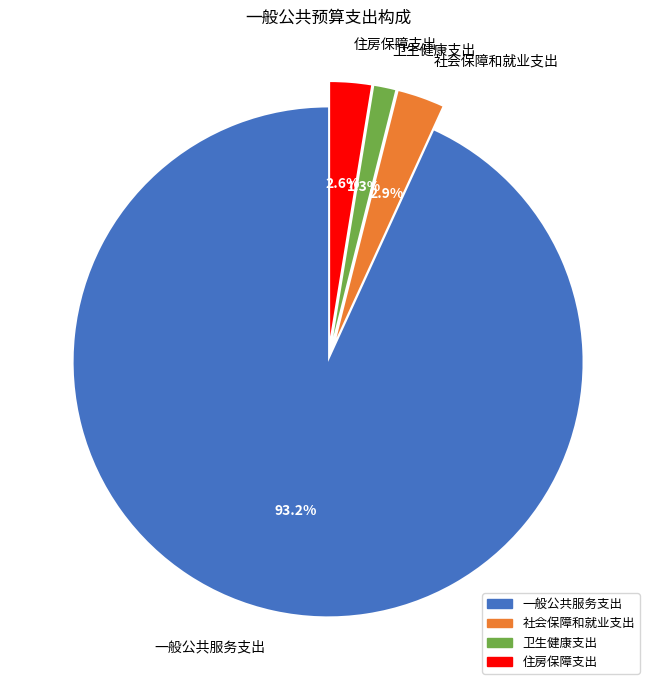

The 社会保障和就业支出 slice represents 15% of the pie. True or false?

False